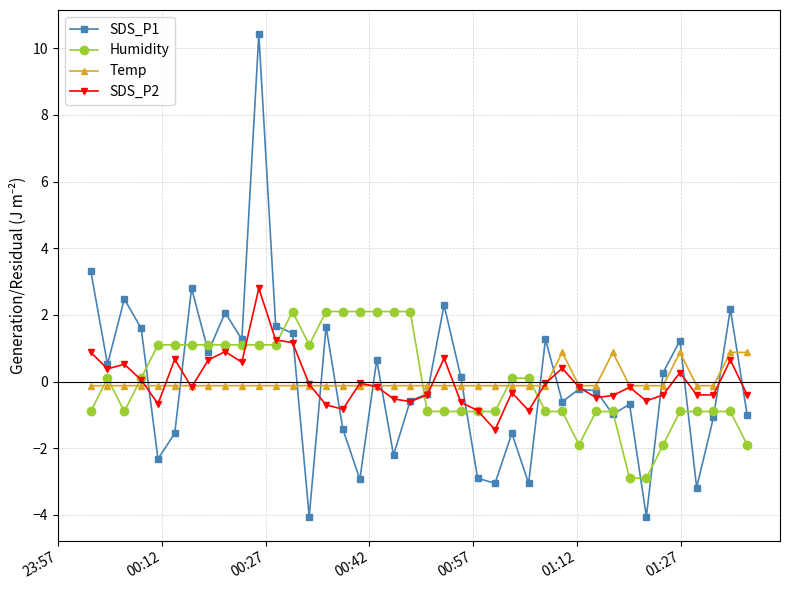

In SDS_P2, how many points are higher than both neighbors (excluding endpoints)?

11